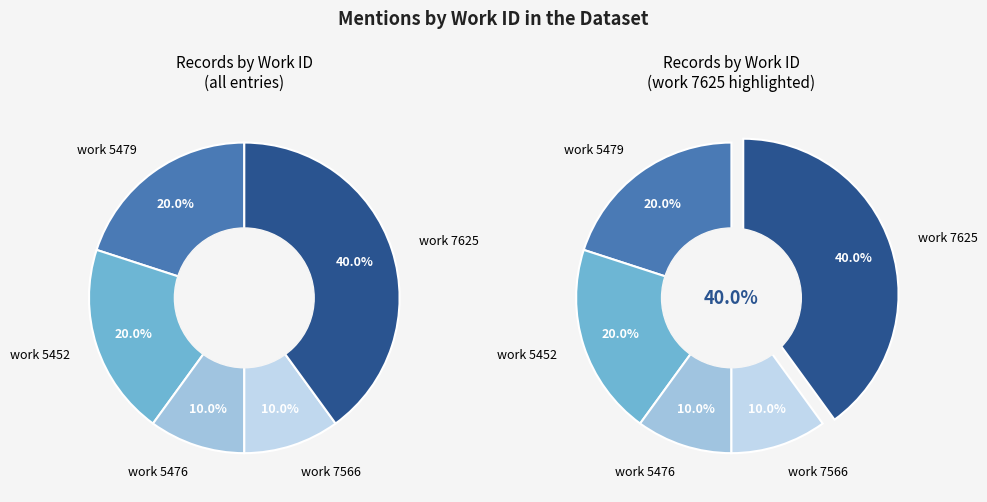

How many slices are in this pie chart?

10